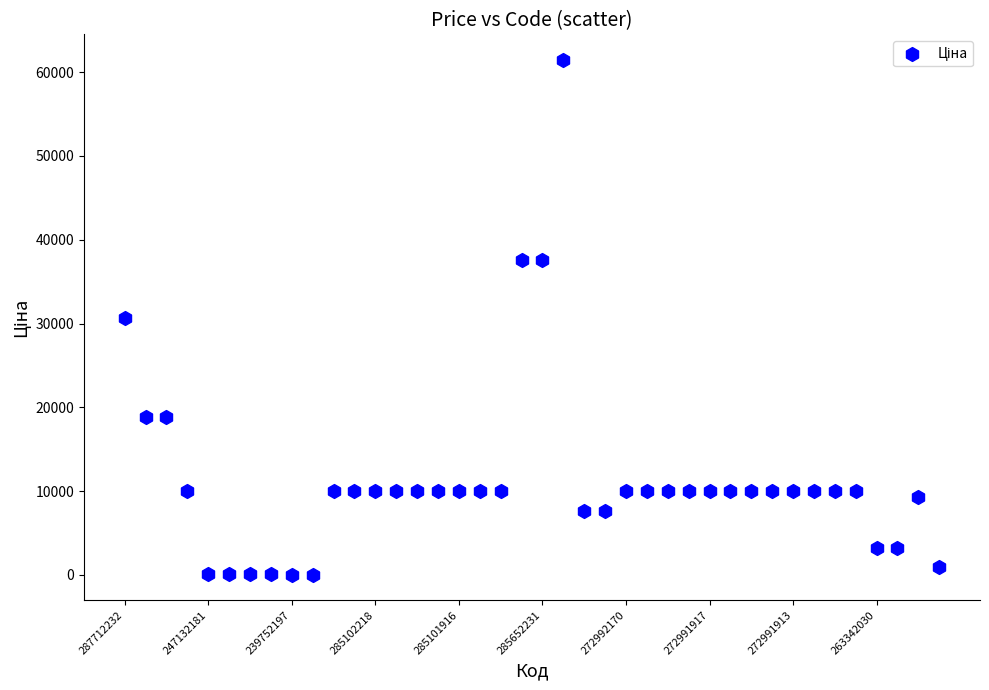

What is the range of Y values (max minus min)?

61377.2